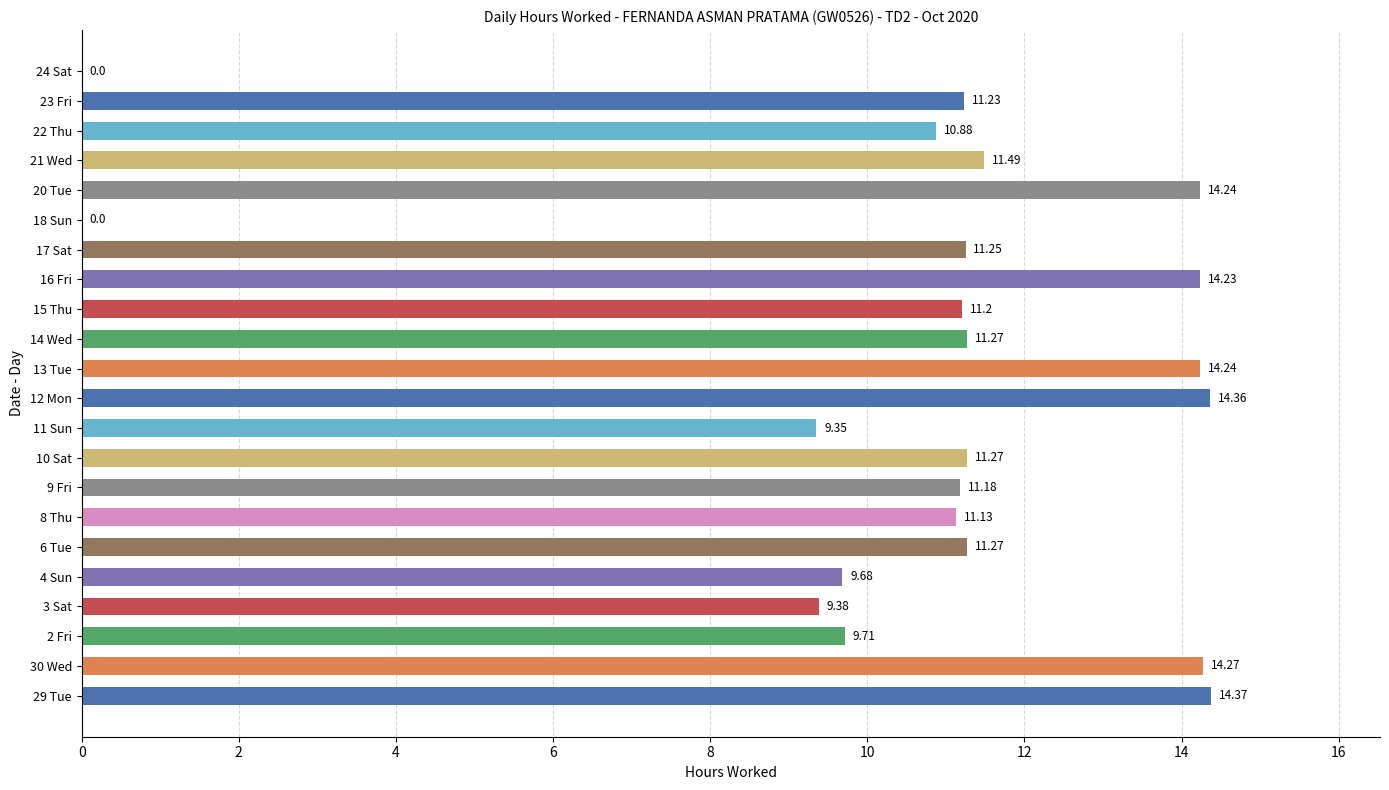

What is the sum of all values?

236.0